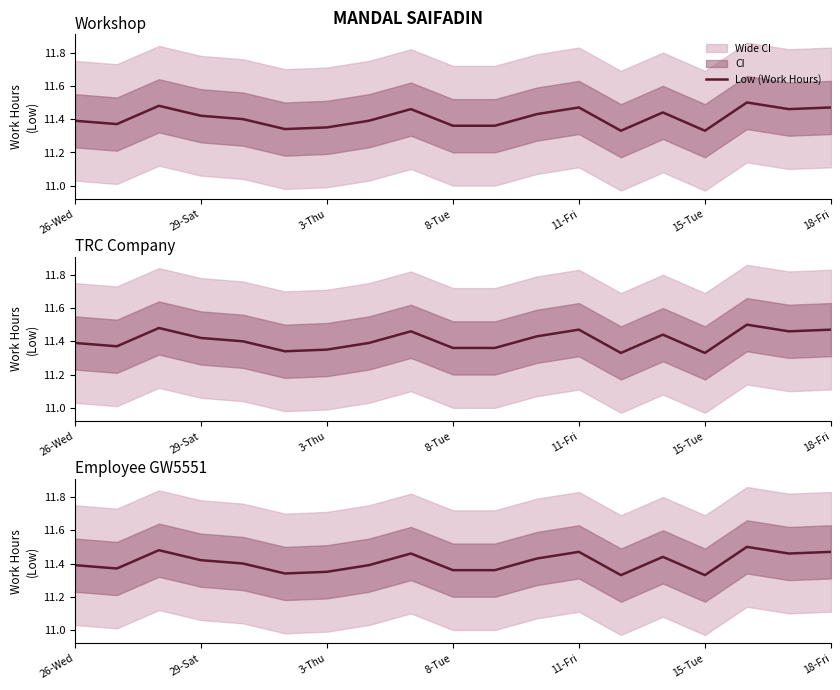

How many interior local valleys (lower than both neighbors) does the data have?

5